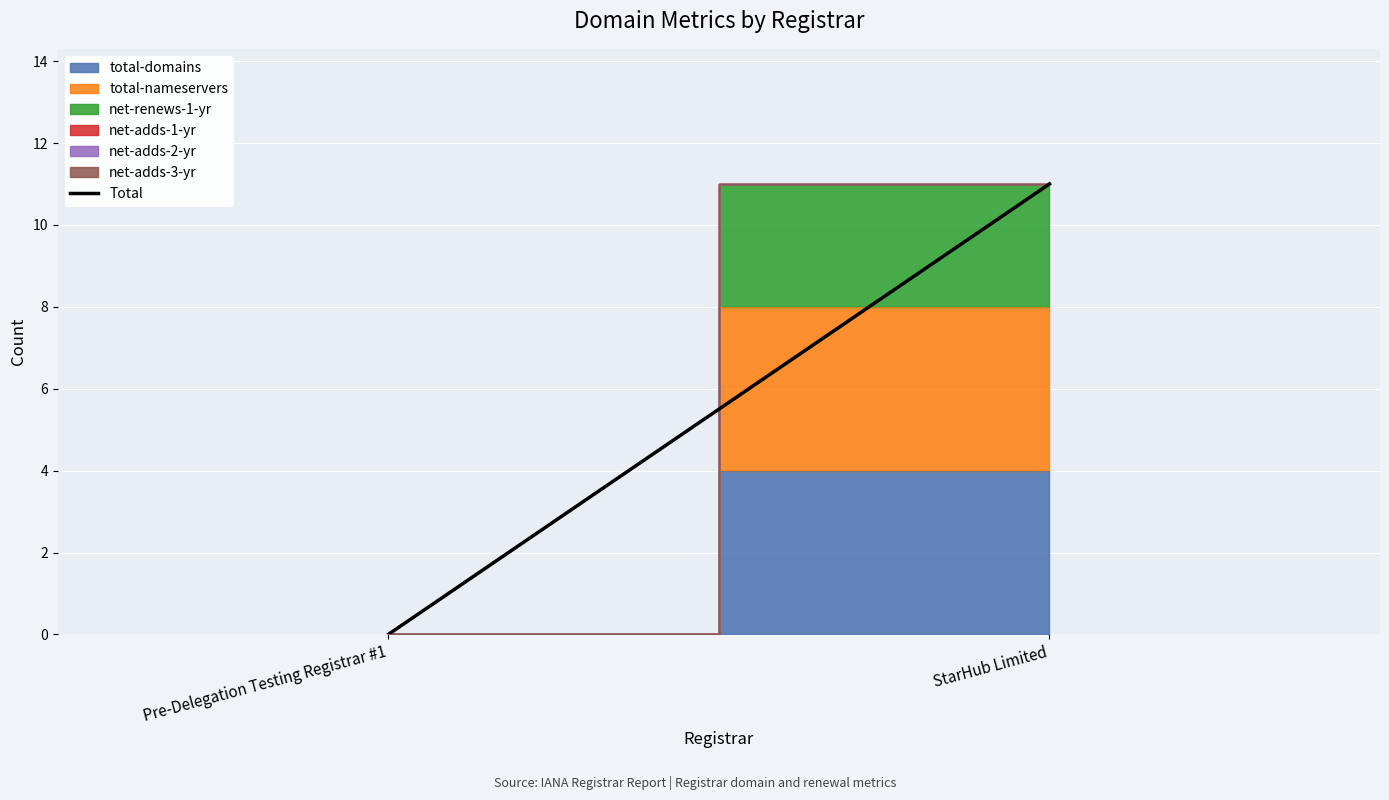

Is this an area chart (filled region under the line)?

No